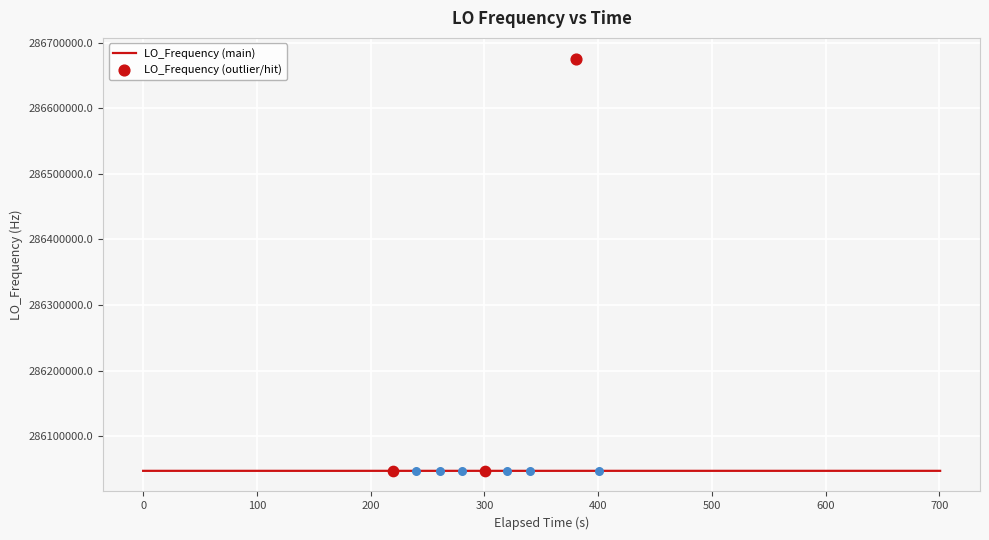

Between 30 and 9, which is larger?

30